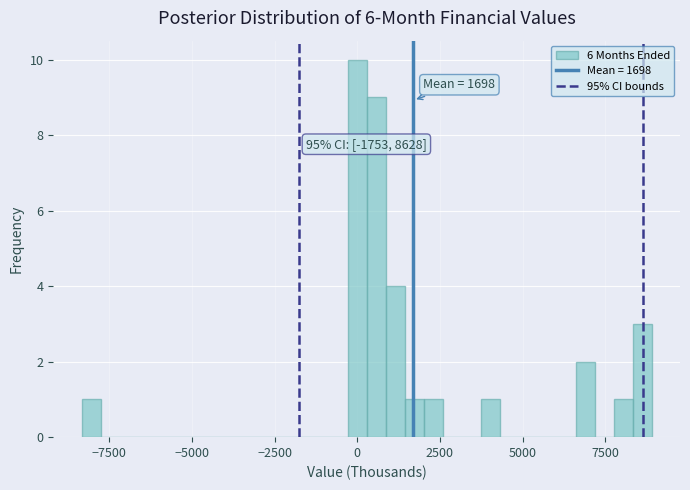

Read against the x-axis, roughly where is the centre of the tallest bar?

0